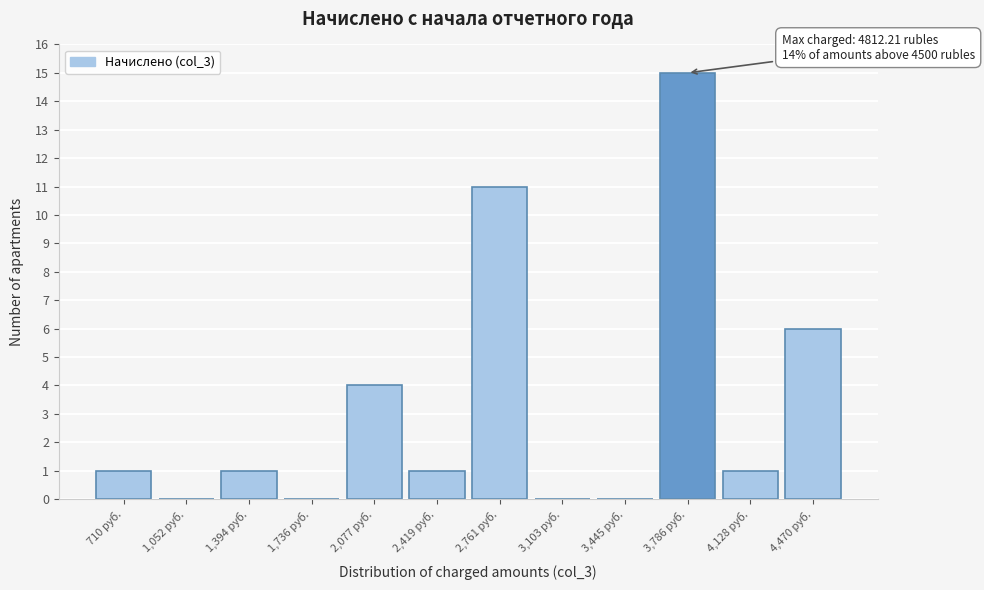

Reading left to right, transcribe all the data shown in this chart.

710 руб.=1	1,052 руб.=0	1,394 руб.=1	1,736 руб.=0	2,077 руб.=4	2,419 руб.=1	2,761 руб.=11	3,103 руб.=0	3,445 руб.=0	3,786 руб.=15	4,128 руб.=1	4,470 руб.=6